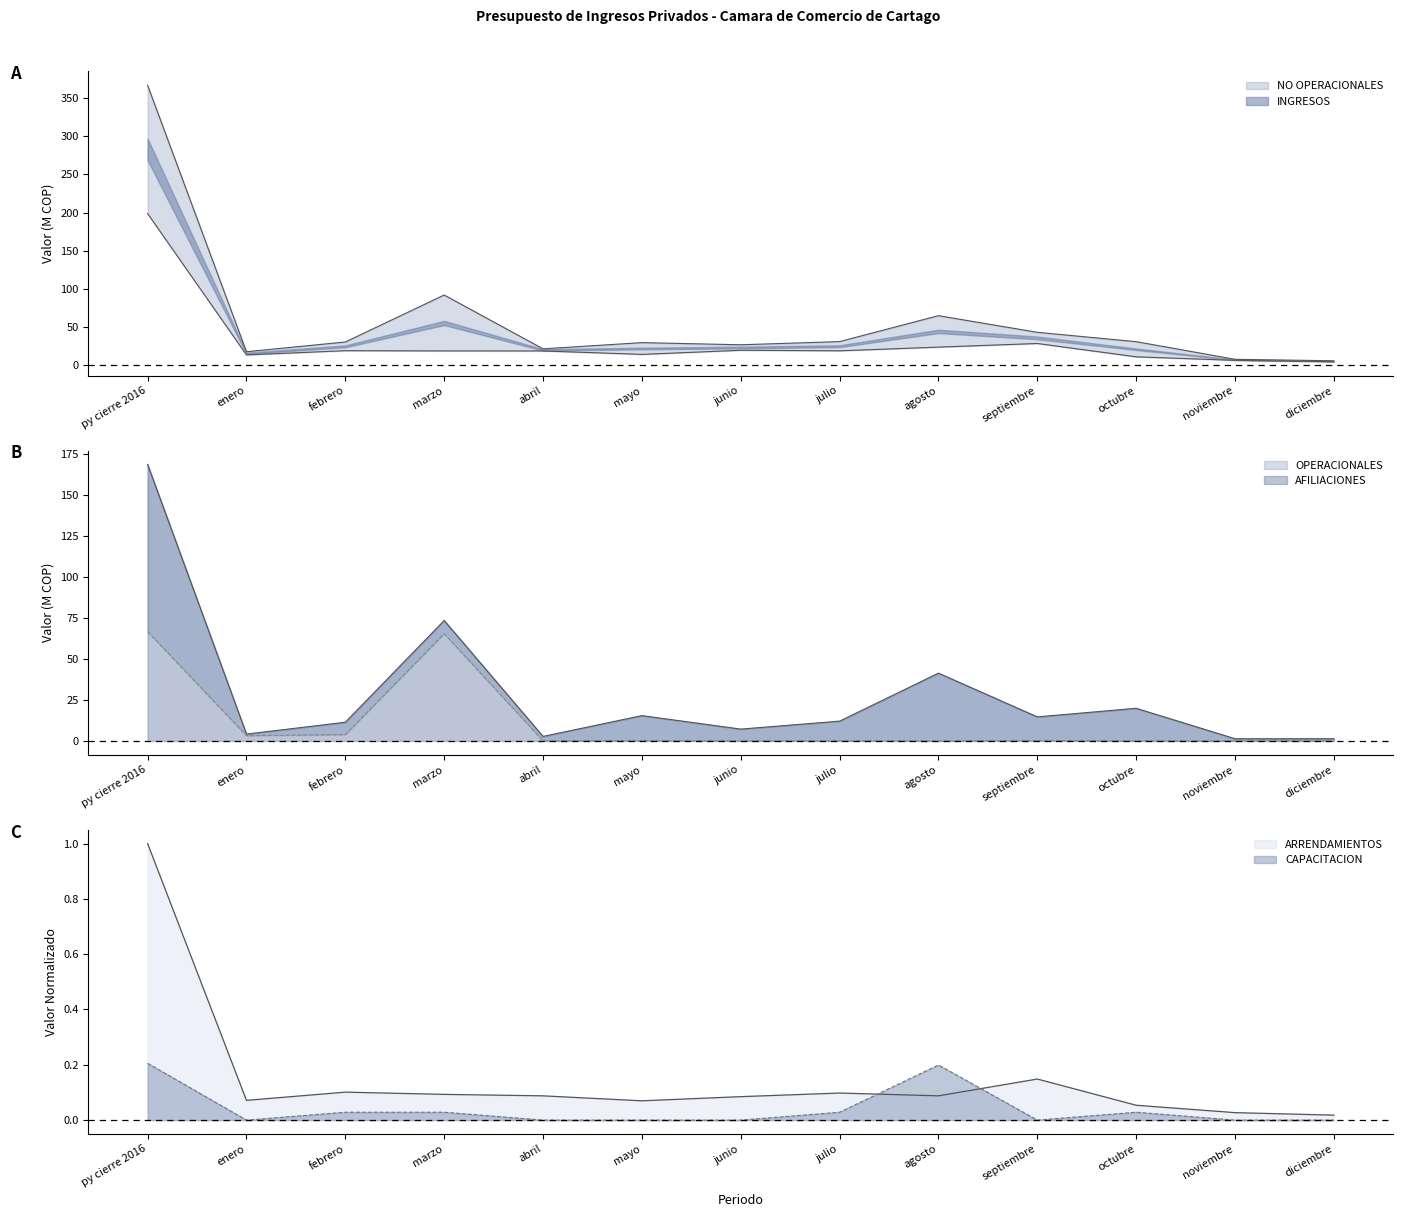

Between which two adjacent categories do CAPACITACION and AFILIACIONES first intersect?

julio and agosto